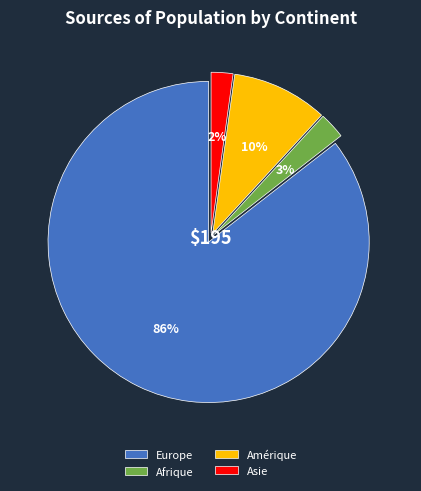

Which has a higher value, Europe or Asie?

Europe